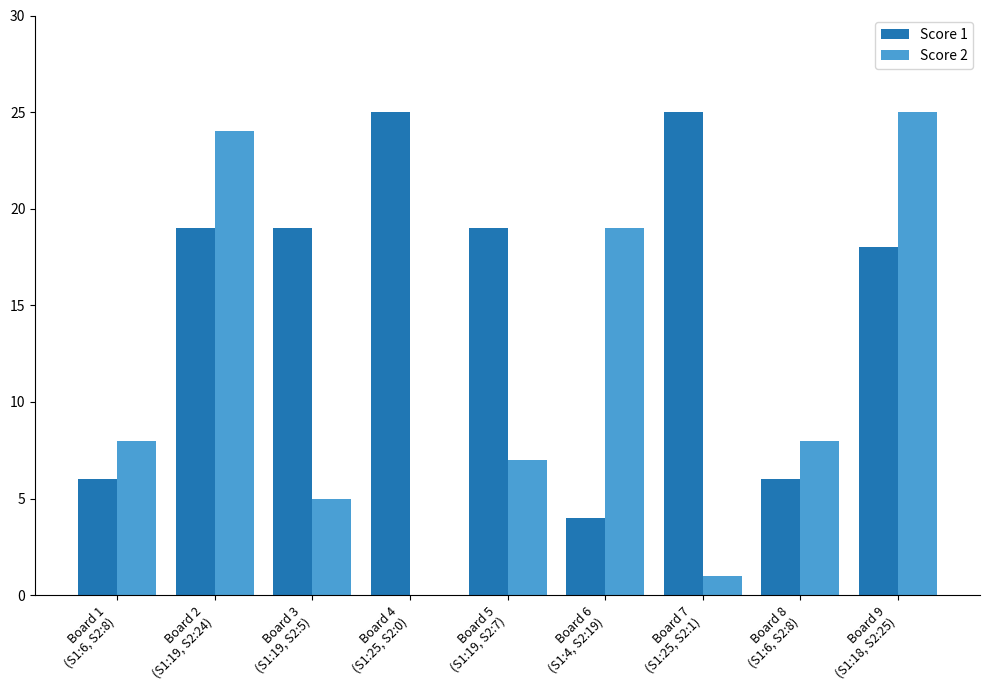

What is the sum of all Score 2 values?

97